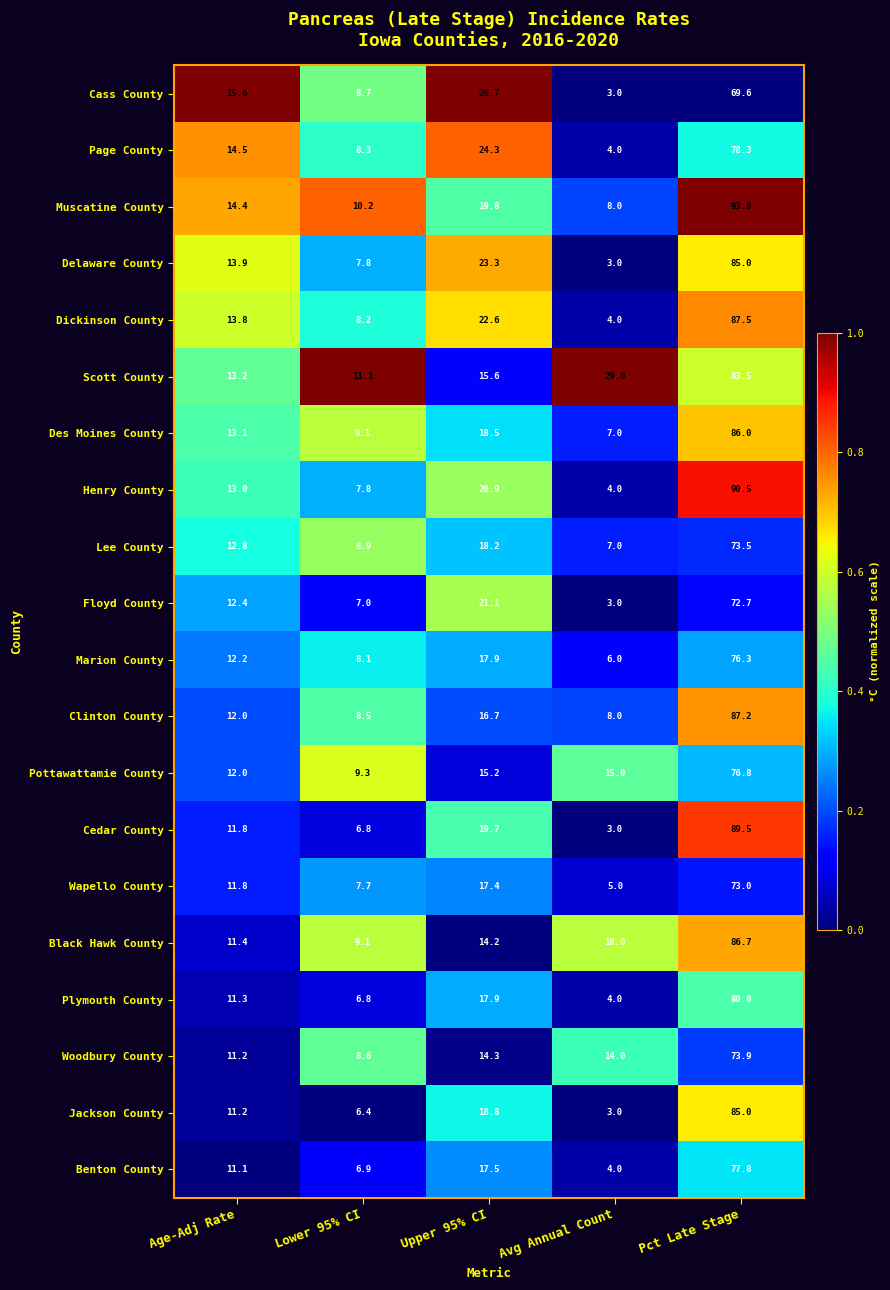

What is the spread (max minus min) of values at Upper 95% CI?

12.5